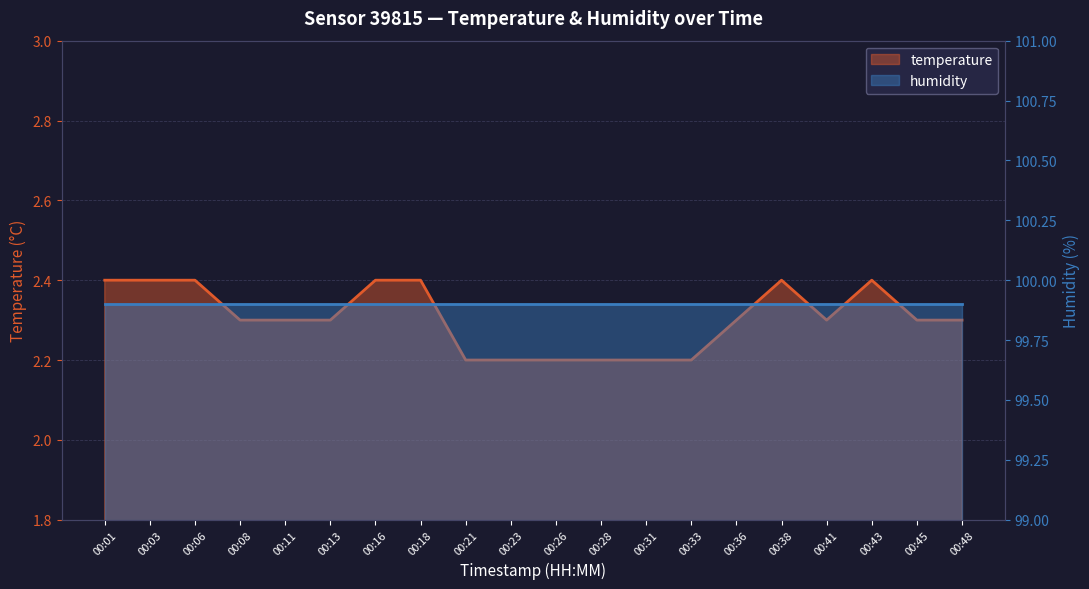

Rank the categories by value from lowest to highest.

00:21, 00:23, 00:26, 00:28, 00:31, 00:33, 00:08, 00:11, 00:13, 00:36, 00:41, 00:45, 00:48, 00:01, 00:03, 00:06, 00:16, 00:18, 00:38, 00:43